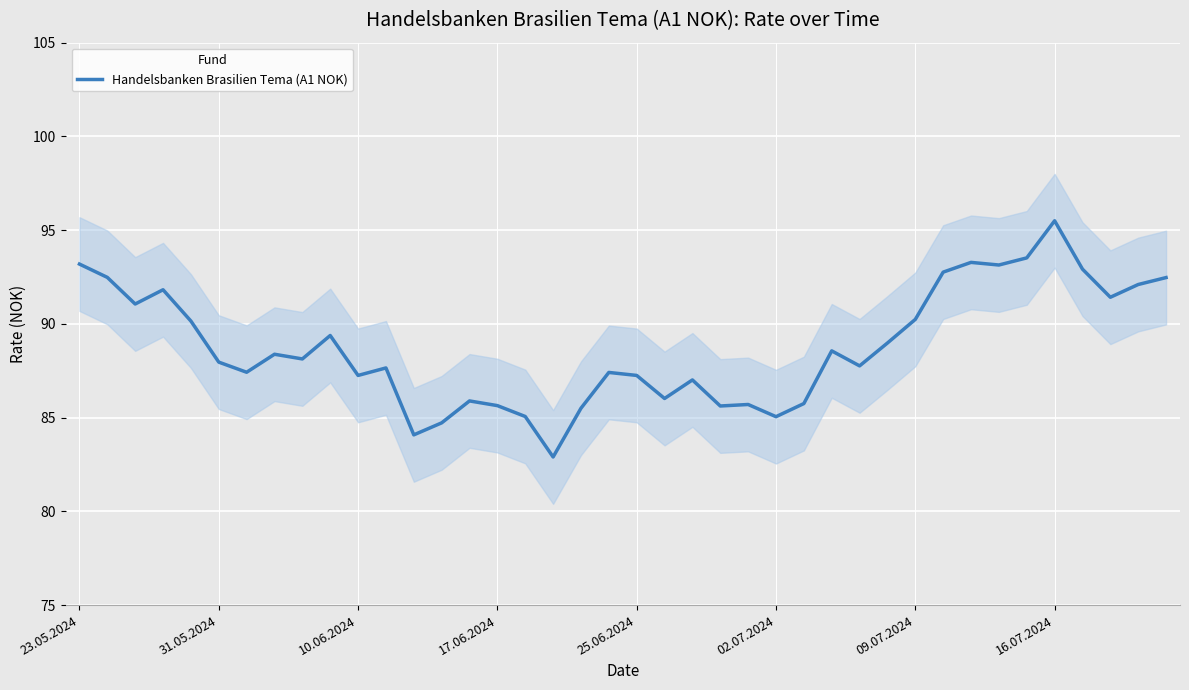

Count the number of values greater than 88.

20